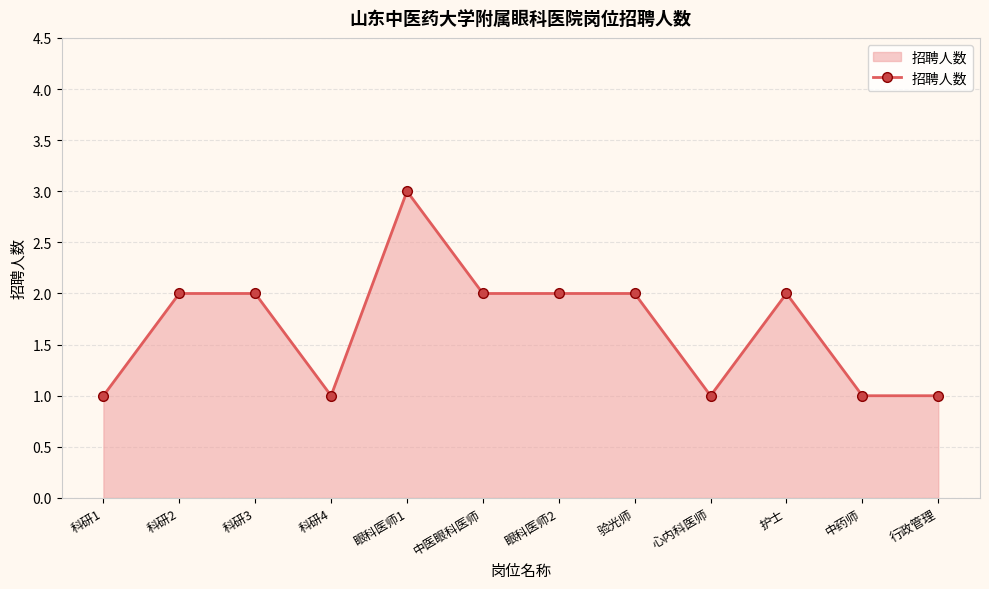

What is the value of the 9th point from the left?

1